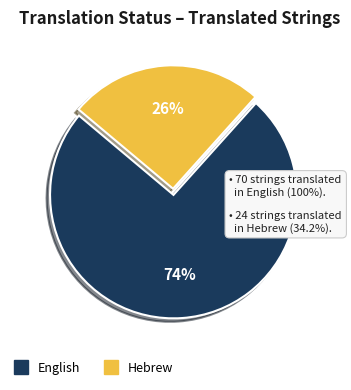

Do English and Hebrew together represent more than half of the pie?

Yes